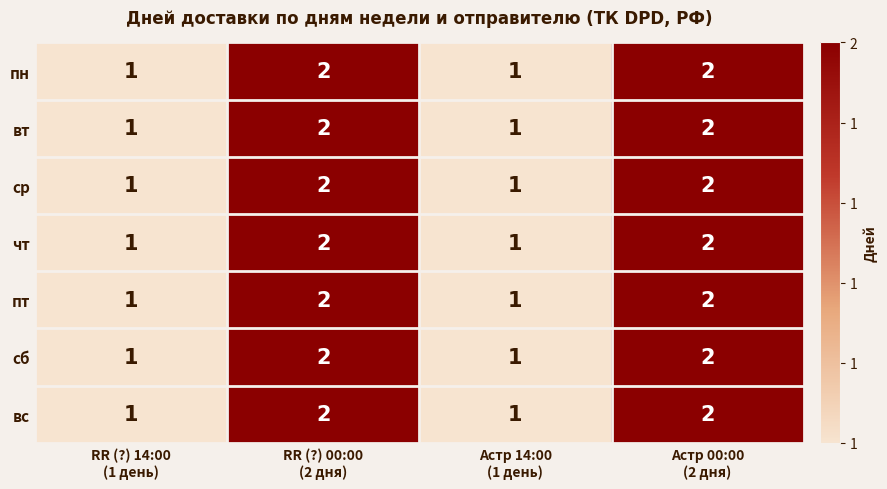

How many distinct data groups are displayed?

7